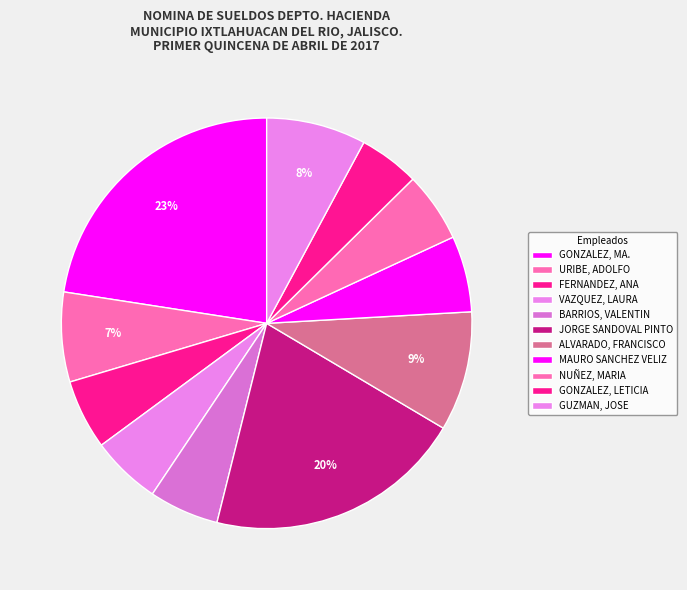

Does any single category account for the majority?

No